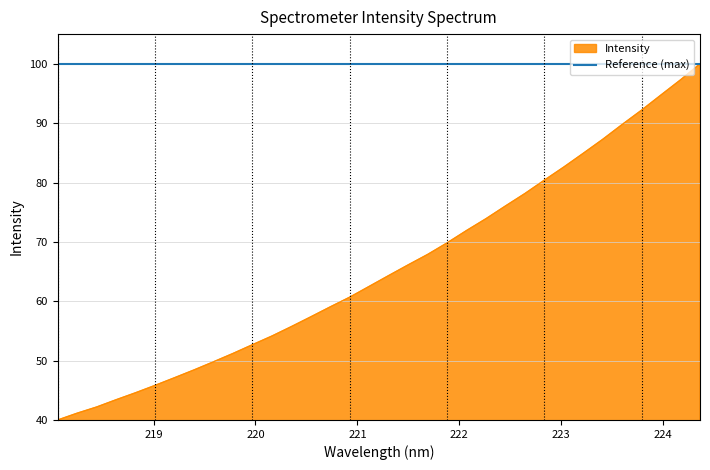

Does the chart display data point markers on the line(s)?

No